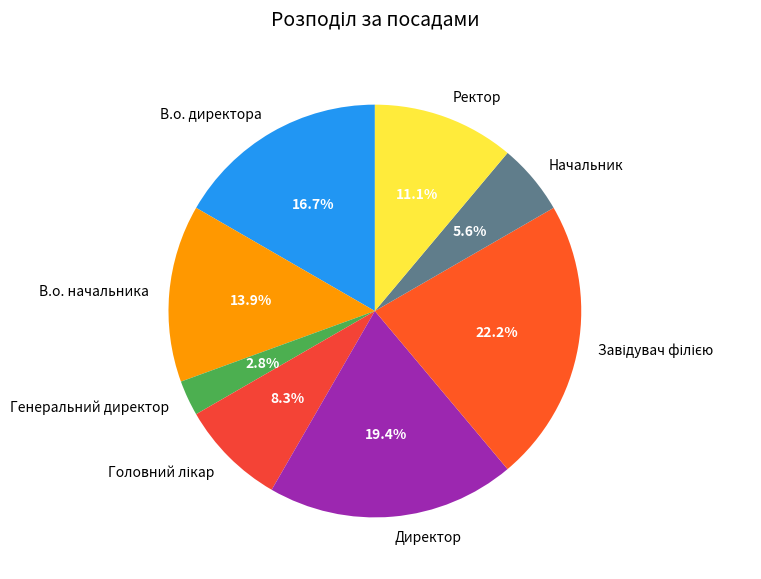

Is there a majority slice in this chart?

No